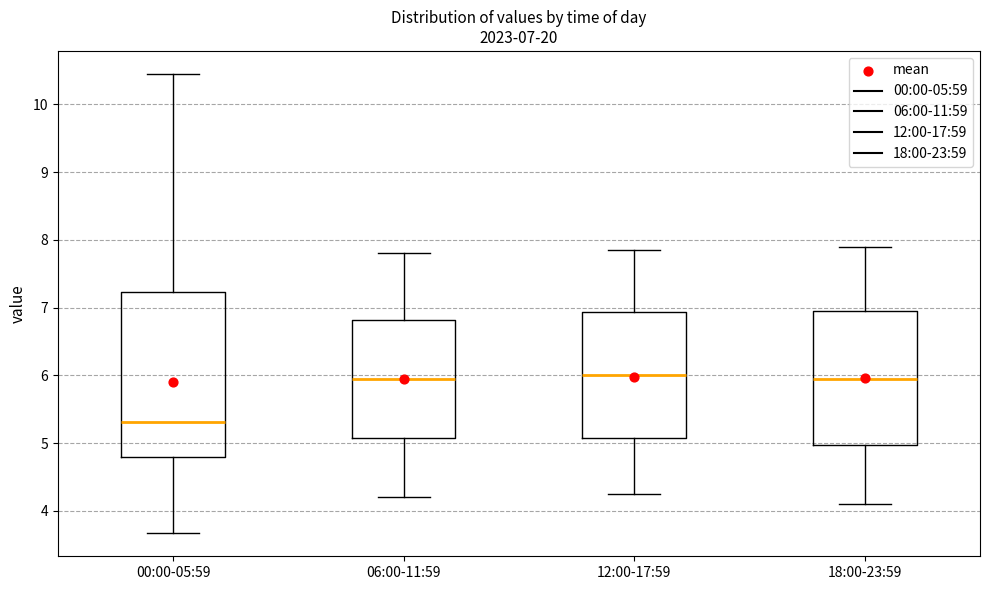

Which box is the tallest, from its lower edge to its upper edge?

00:00-05:59